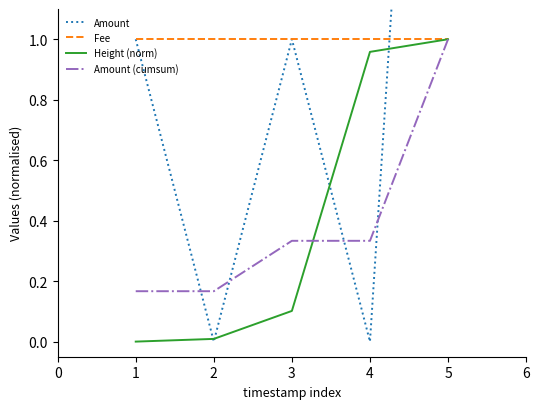

Is it true that Height (norm) equals -0.6 at 1?

False